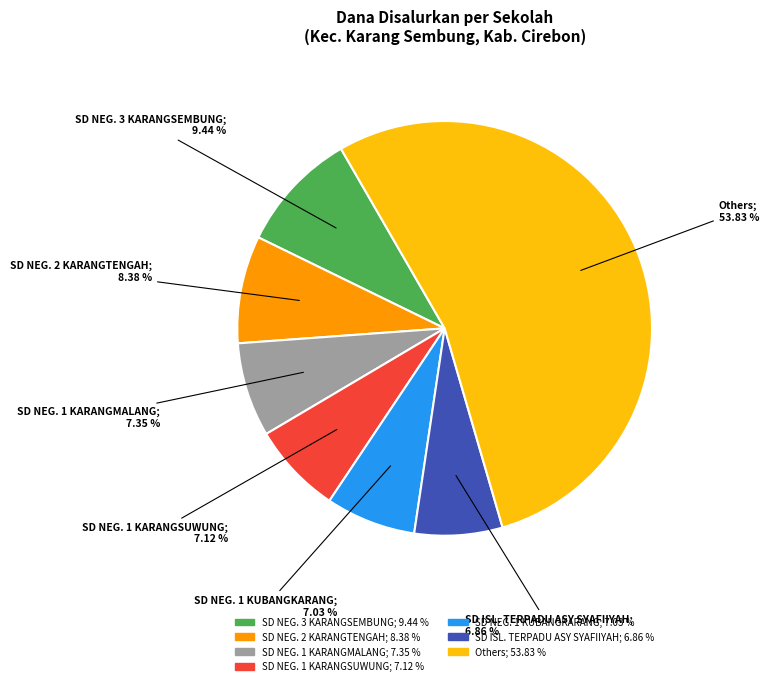

Count the number of slices in the pie.

7